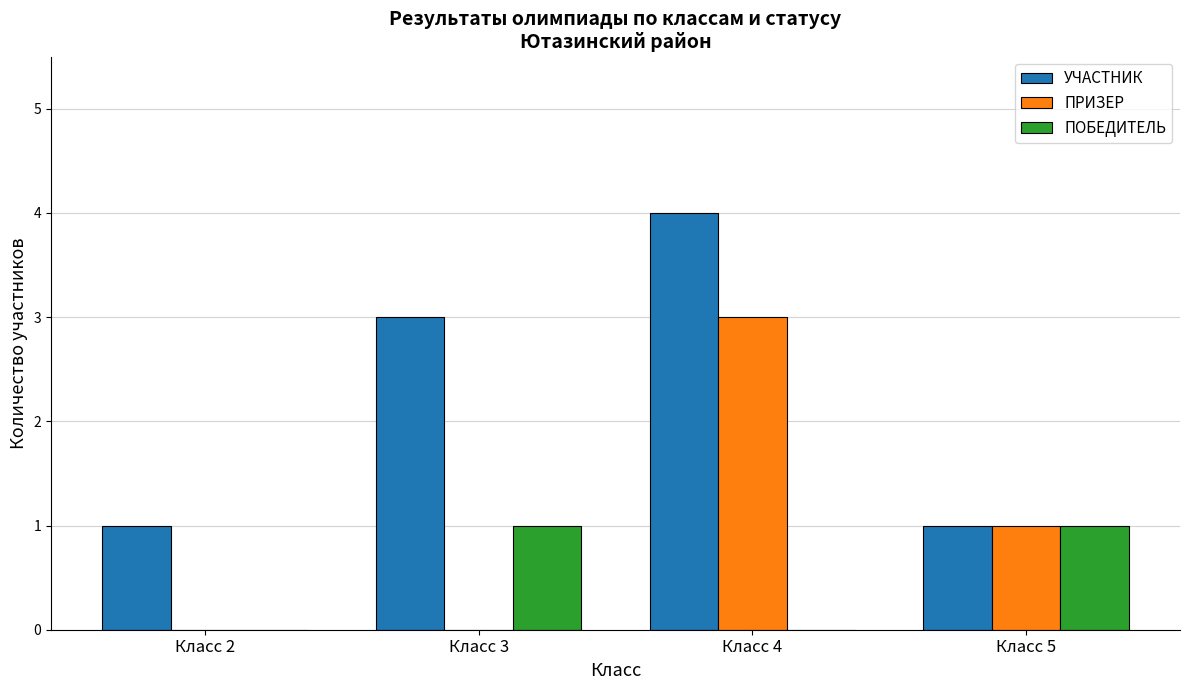

How many ПОБЕДИТЕЛЬ values are between 0 and 1?

4